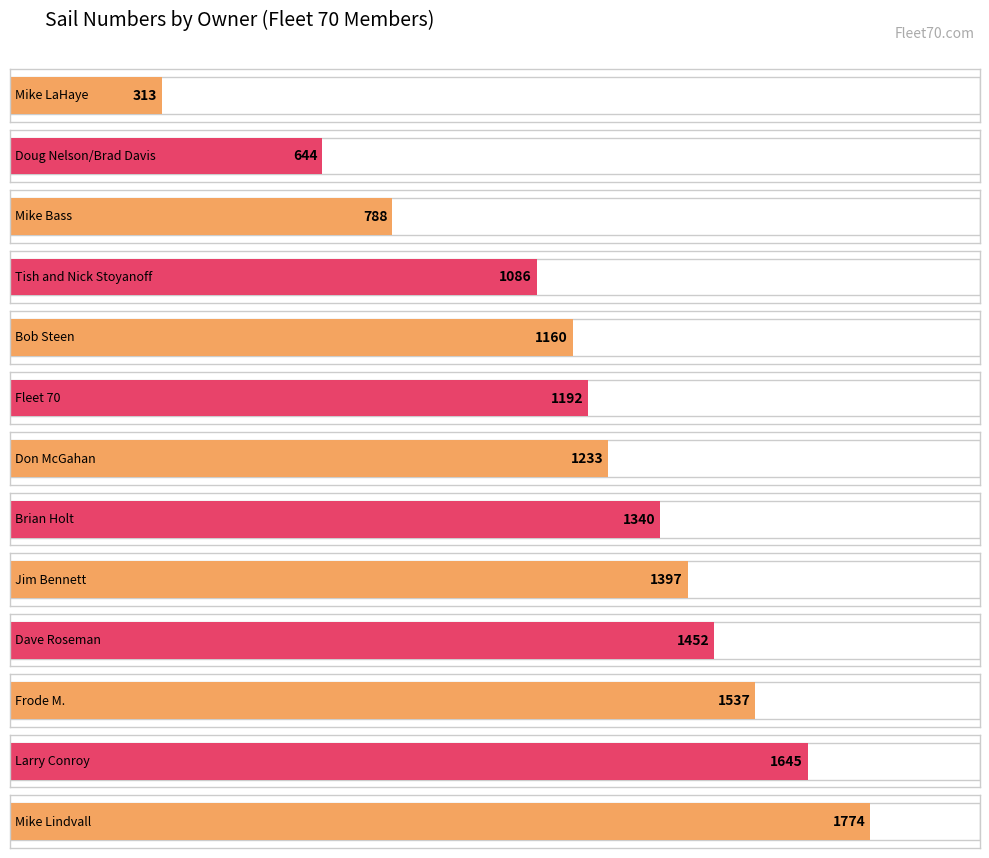

Between Larry Conroy and Mike Bass, which is larger?

Larry Conroy